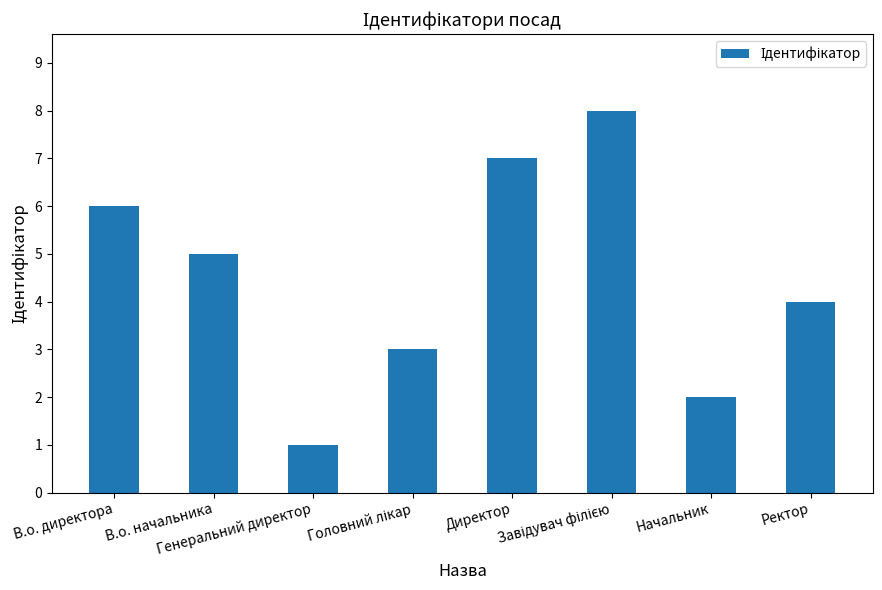

Read the value at В.о. директора.

6